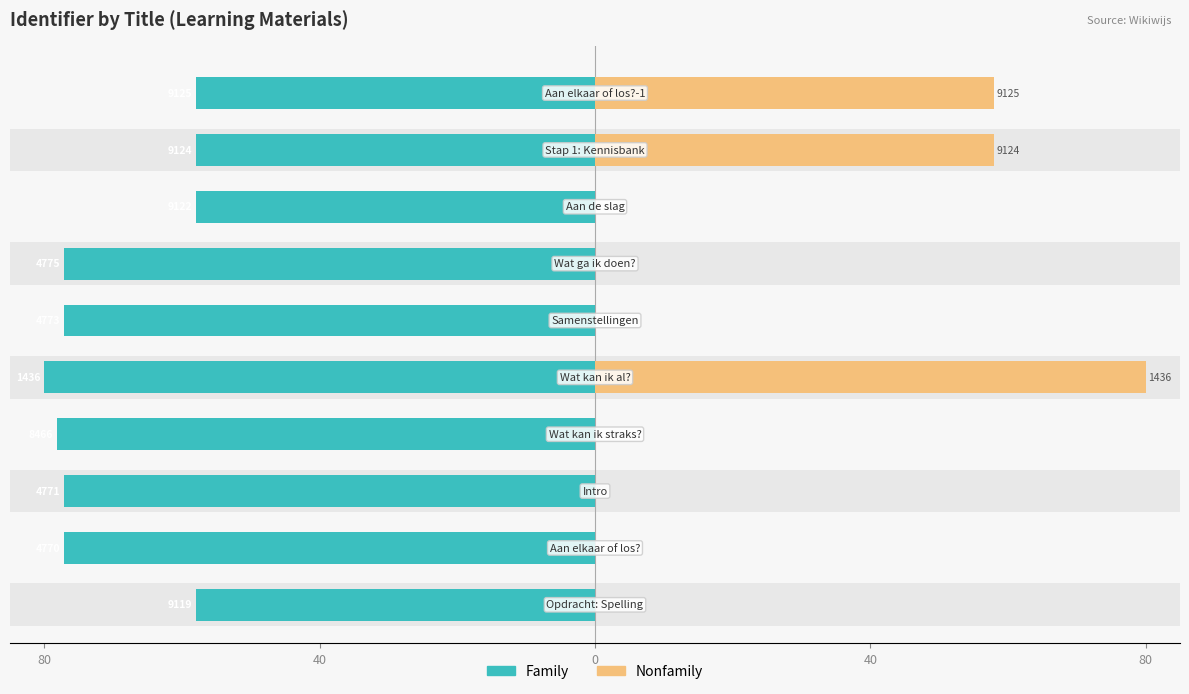

The Nonfamily series shows 34.6 at 9. True or false?

False